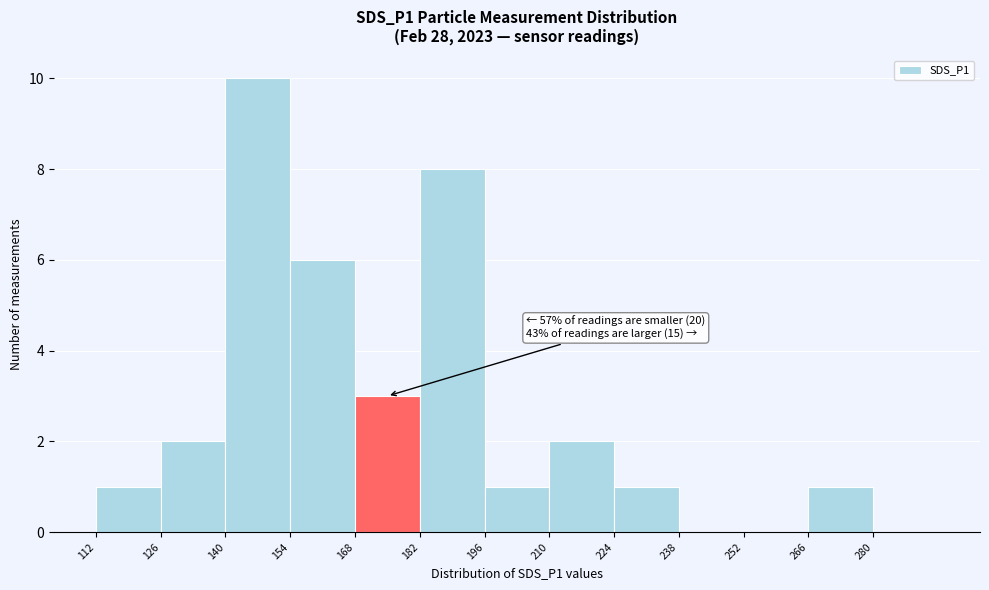

Which range on the x-axis has the tallest bar?

140 to 154